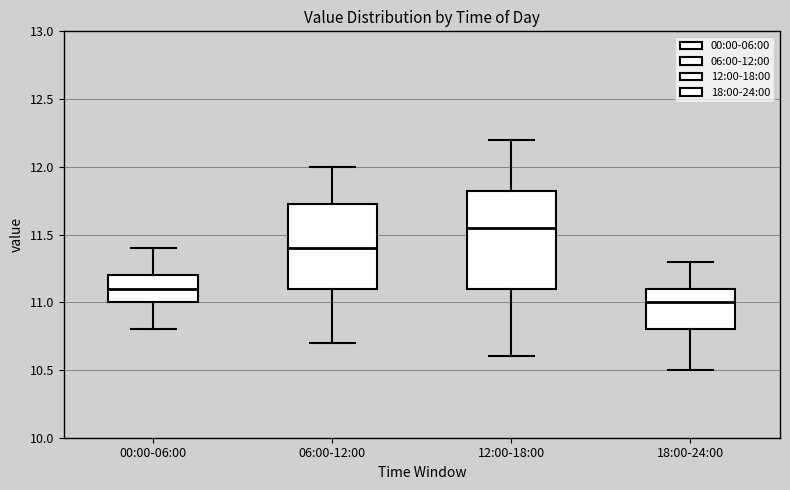

Reading left to right, read every box against the y-axis: the position of its median line, the range the box covers, and the ends of its whiskers. The values are not printed on the chart, so give them approximately, as read against the axis.

00:00-06:00: median 11.10, box 11.00 to 11.20, whiskers 10.80 to 11.40
06:00-12:00: median 11.40, box 11.10 to 11.75, whiskers 10.70 to 12.00
12:00-18:00: median 11.55, box 11.10 to 11.85, whiskers 10.60 to 12.20
18:00-24:00: median 11.00, box 10.80 to 11.10, whiskers 10.50 to 11.30